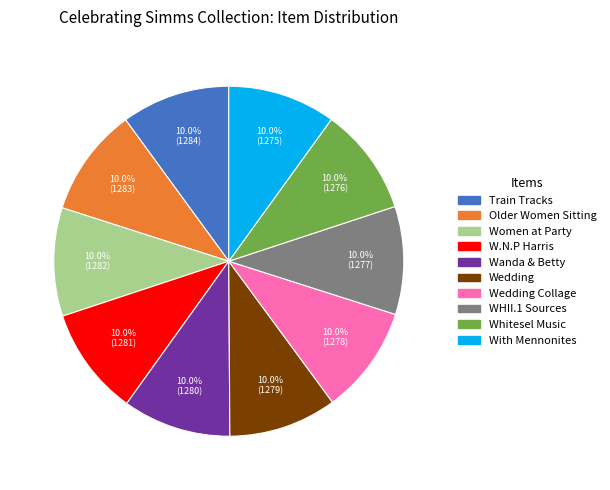

Is there a majority slice in this chart?

No